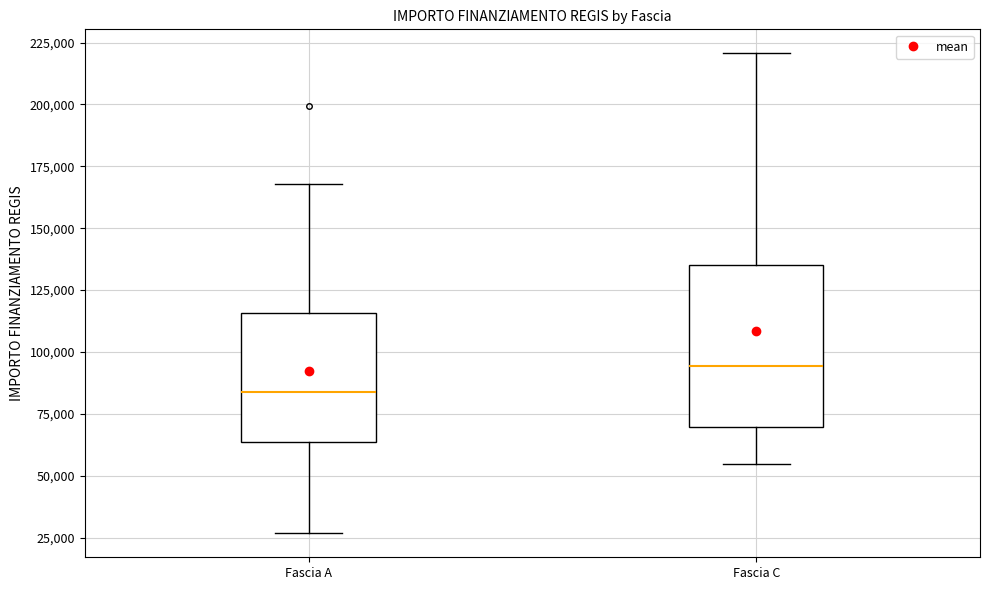

Reading left to right, read every box against the y-axis: the position of its median line, the range the box covers, and the ends of its whiskers. The values are not printed on the chart, so give them approximately, as read against the axis.

Fascia A: median 85000, box 65000 to 115000, whiskers 25000 to 170000
Fascia C: median 95000, box 70000 to 135000, whiskers 55000 to 220000